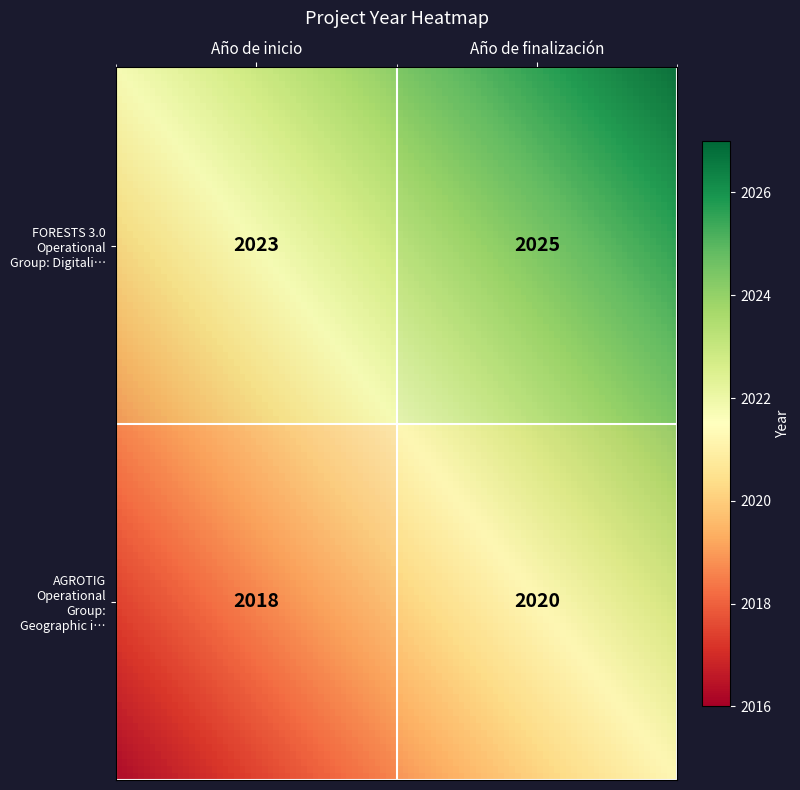

List the series in order of their overall mean, lowest first.

AGROTIG Operational Group: Geographic i…, FORESTS 3.0 Operational Group: Digitali…